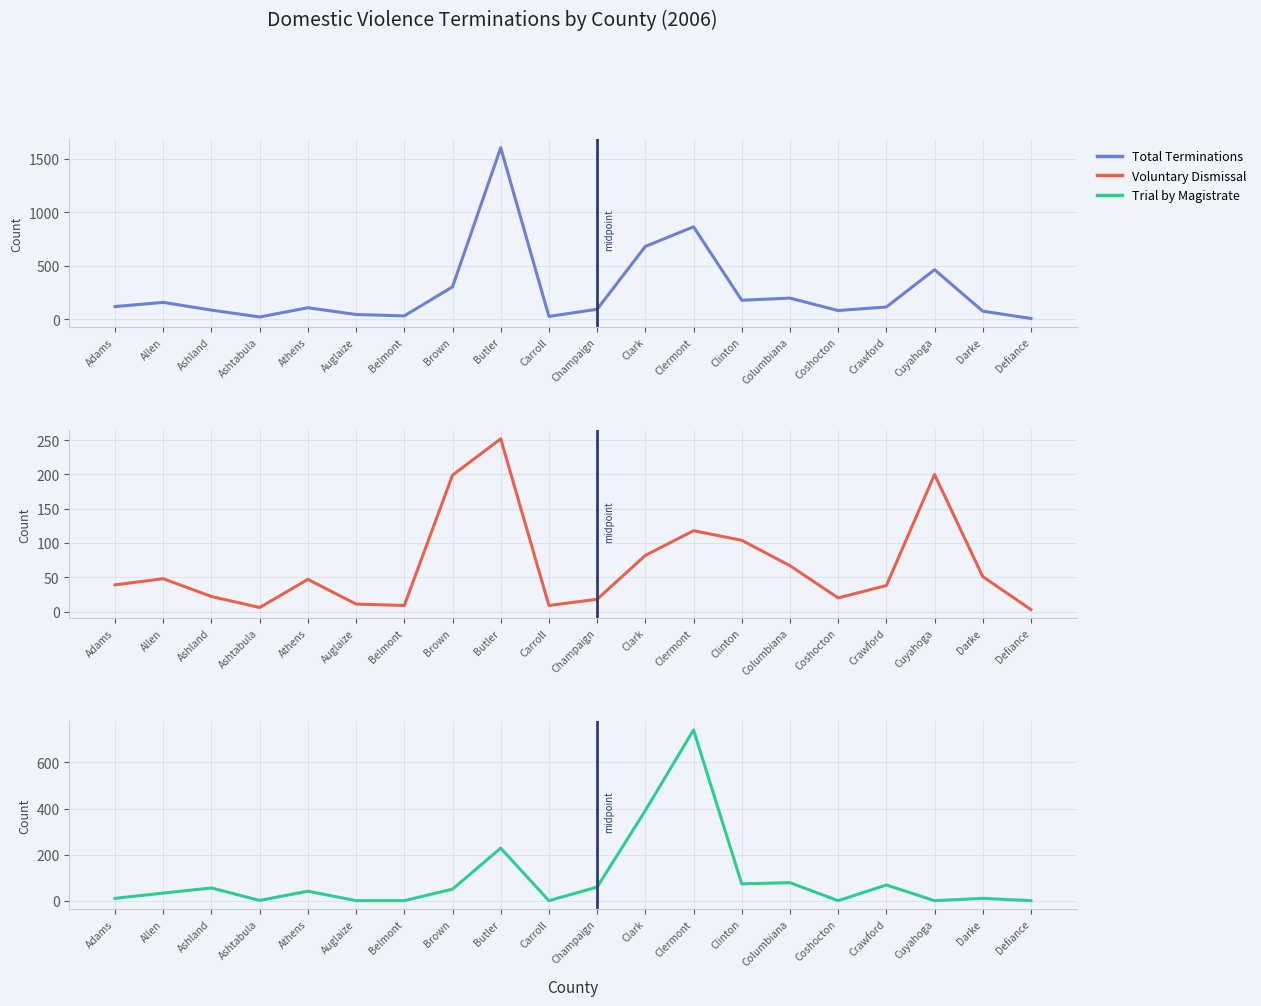

What is the total value across all series at Defiance?

12